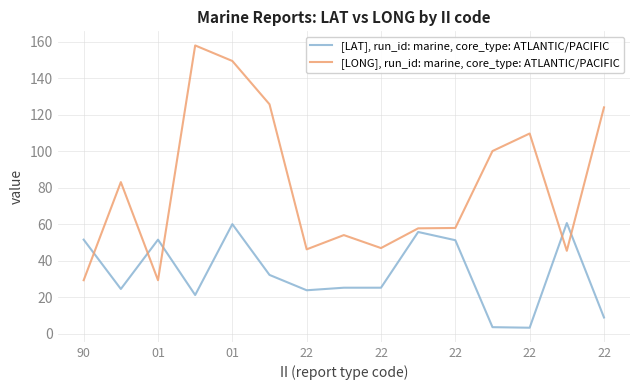

What is the lowest value of the [LONG], run_id: marine, core_type: ATLANTIC/PACIFIC series?

29.4